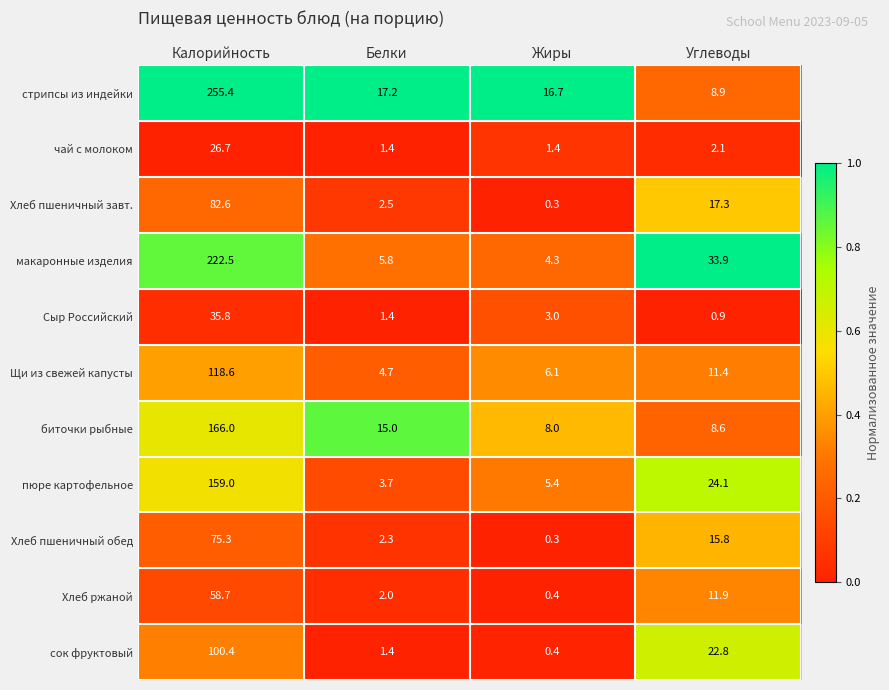

At which category is the sum across all series the highest?

Калорийность